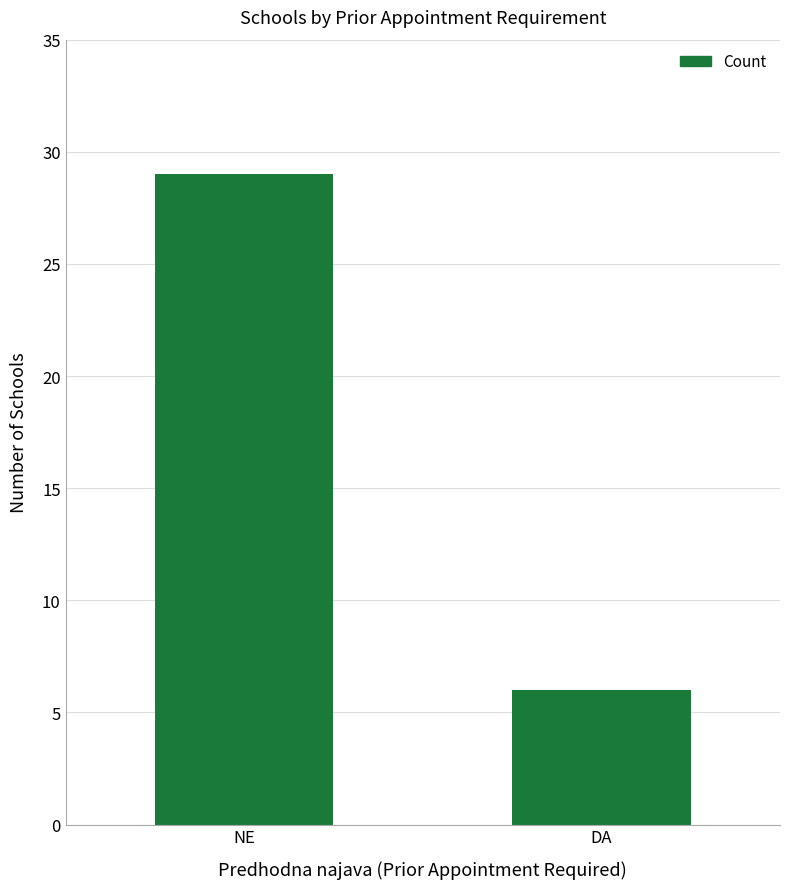

Reading left to right, what are all the values shown in this chart?

29	6